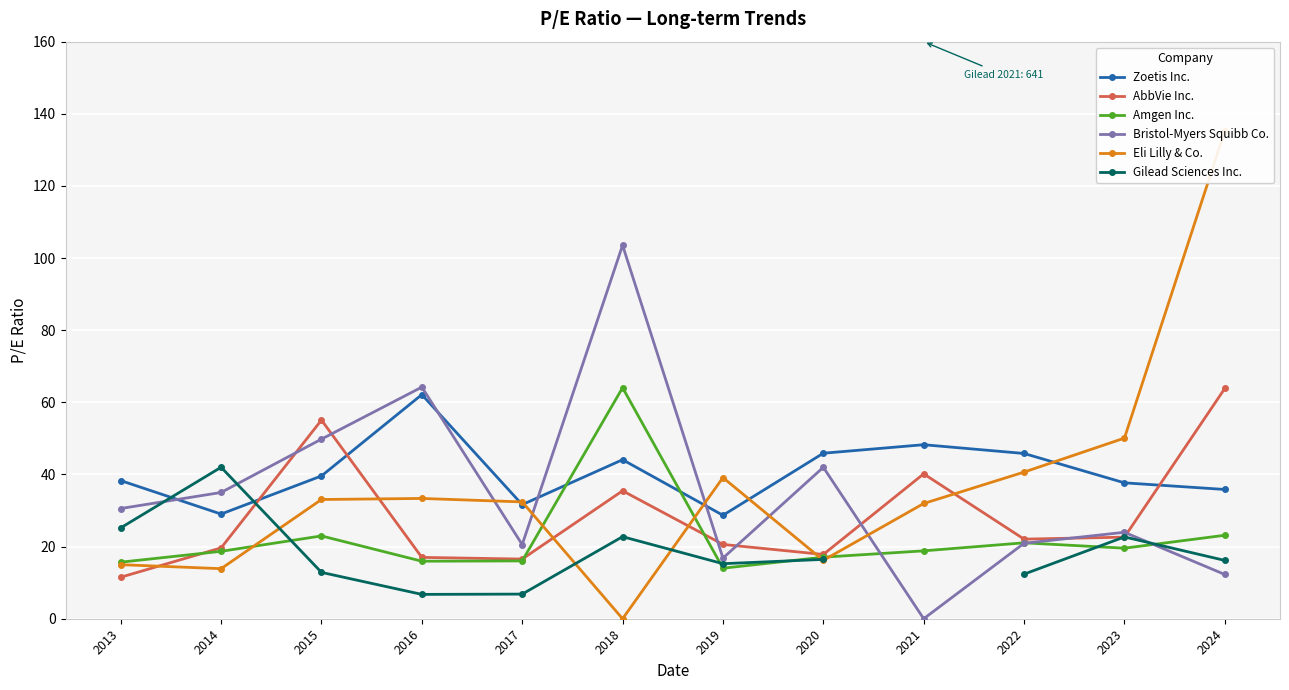

What is the sum of all AbbVie Inc. values?

342.4